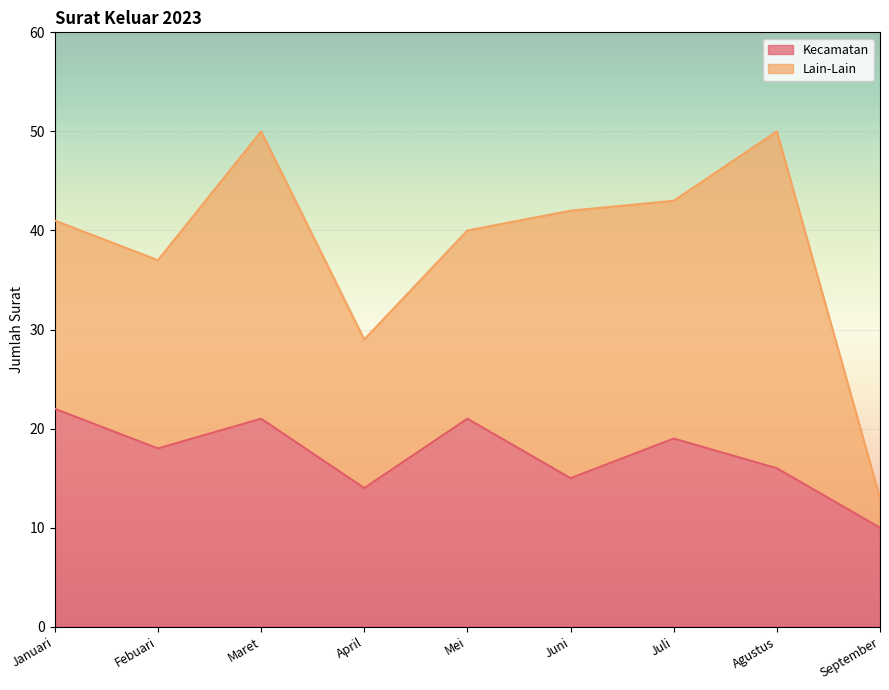

What is the lowest value of the Kecamatan series?

10